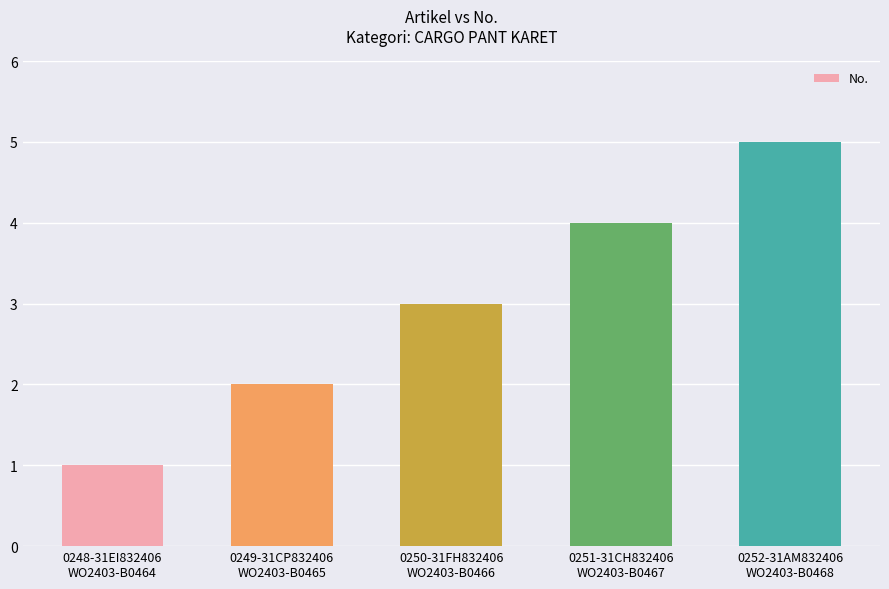

Reading left to right, extract all data points from this chart.

0248-31EI832406
WO2403-B0464=1	0249-31CP832406
WO2403-B0465=2	0250-31FH832406
WO2403-B0466=3	0251-31CH832406
WO2403-B0467=4	0252-31AM832406
WO2403-B0468=5